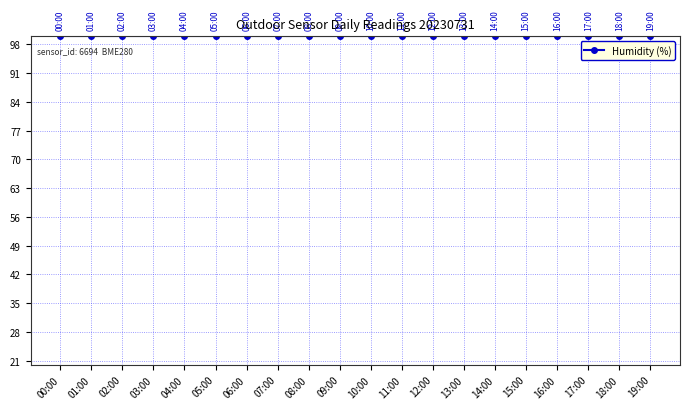

What is the label of the 12th point from the left?

11:00